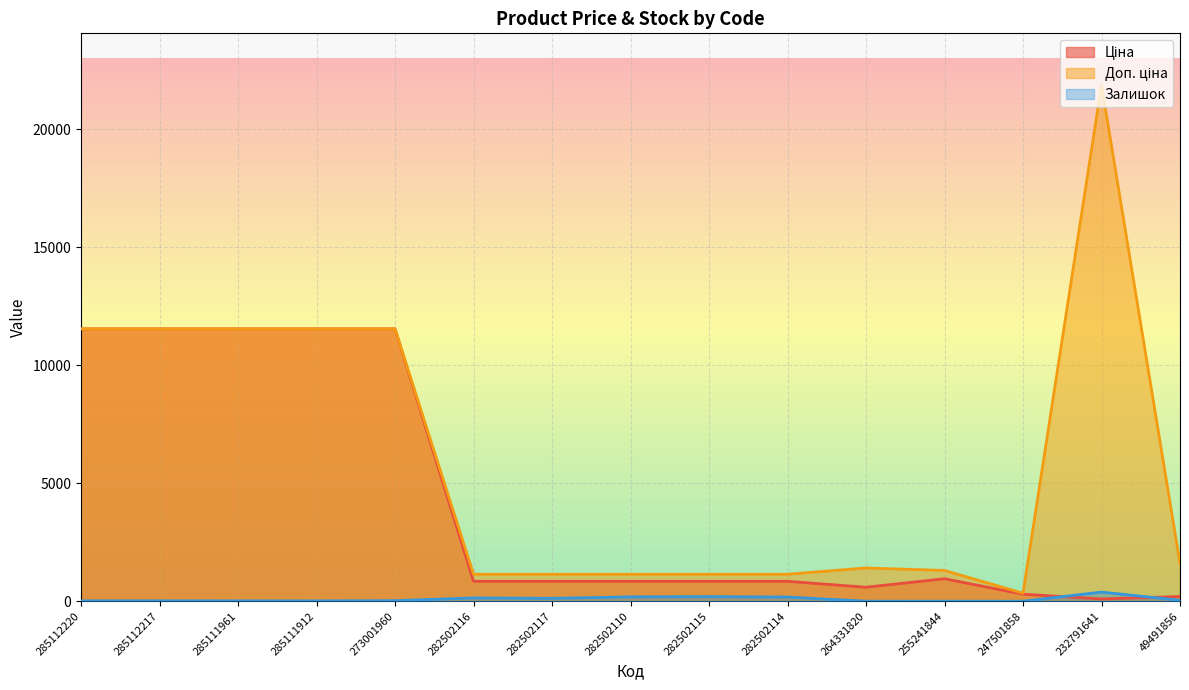

Is it true that Залишок equals 251.3 at 282502115?

False